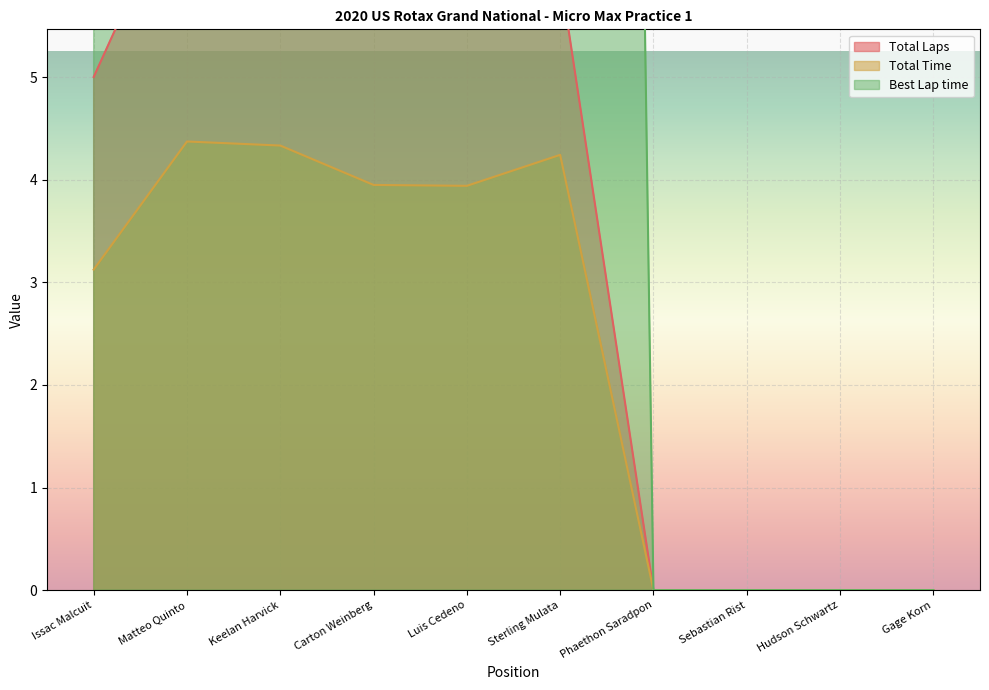

Reading right to left, extract all data points from this chart.

Total Laps: Gage Korn=0.0	Hudson Schwartz=0.0	Sebastian Rist=0.0	Phaethon Saradpon=0.0	Sterling Mulata=6.0	Luis Cedeno=6.0	Carton Weinberg=6.0	Keelan Harvick=7.0	Matteo Quinto=7.0	Issac Malcuit=5.0
Total Time: Gage Korn=0.0	Hudson Schwartz=0.0	Sebastian Rist=0.0	Phaethon Saradpon=0.0	Sterling Mulata=4.2	Luis Cedeno=3.9	Carton Weinberg=3.9	Keelan Harvick=4.3	Matteo Quinto=4.4	Issac Malcuit=3.1
Best Lap time: Gage Korn=0.0	Hudson Schwartz=0.0	Sebastian Rist=0.0	Phaethon Saradpon=0.0	Sterling Mulata=60.2	Luis Cedeno=58.7	Carton Weinberg=58.3	Keelan Harvick=56.2	Matteo Quinto=56.1	Issac Malcuit=55.2